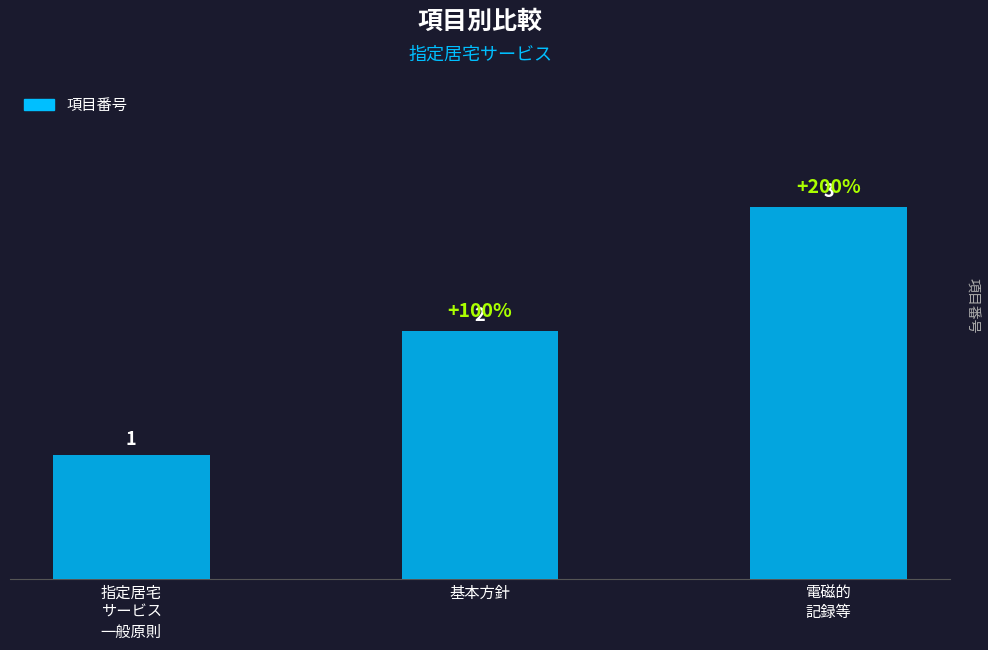

What is the label of the 1st bar from the left?

指定居宅
サービス
一般原則